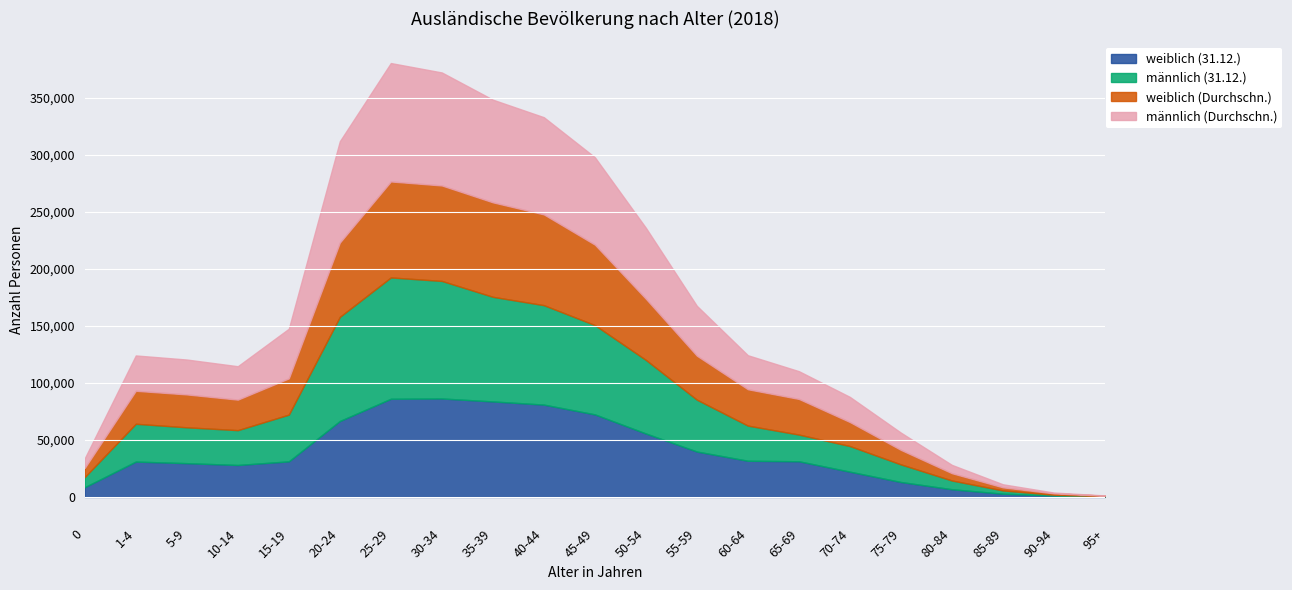

Which category has the lowest value across all series?

95+